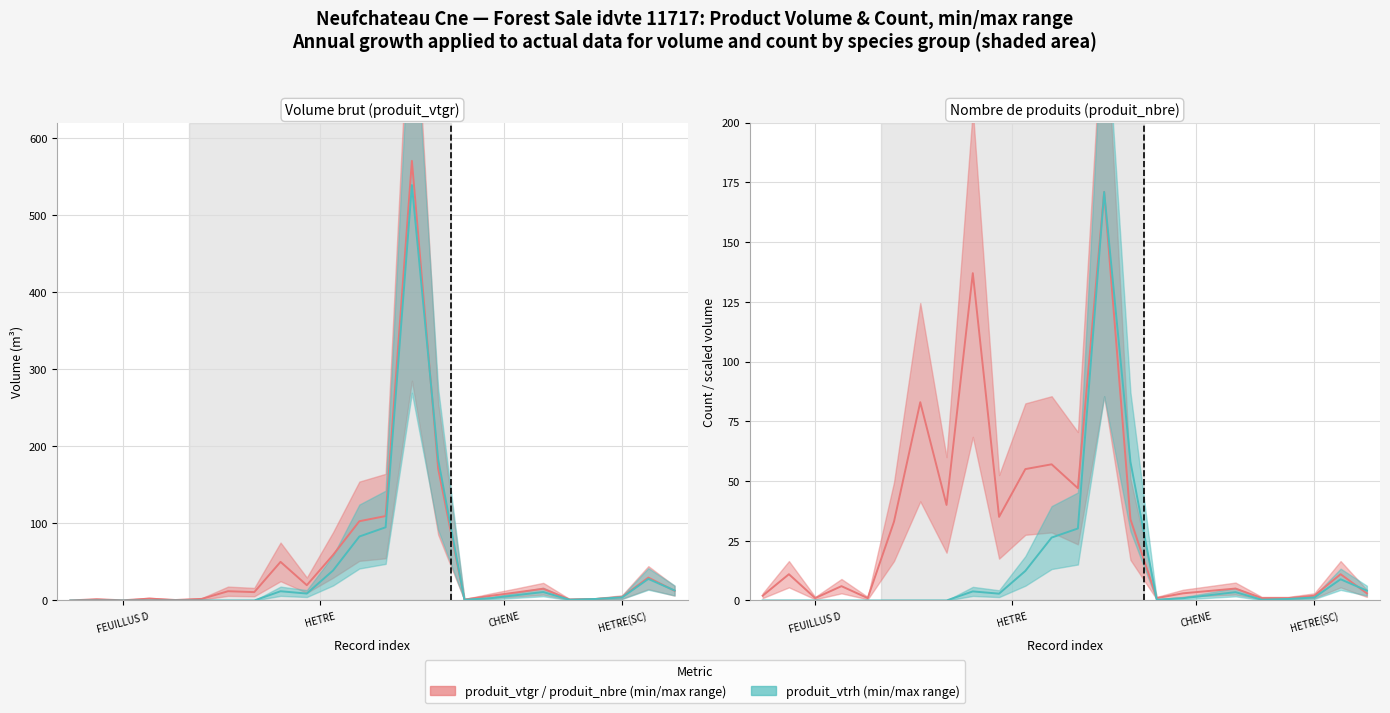

Between 7 and 7, which series saw the biggest shift?

produit_vtgr